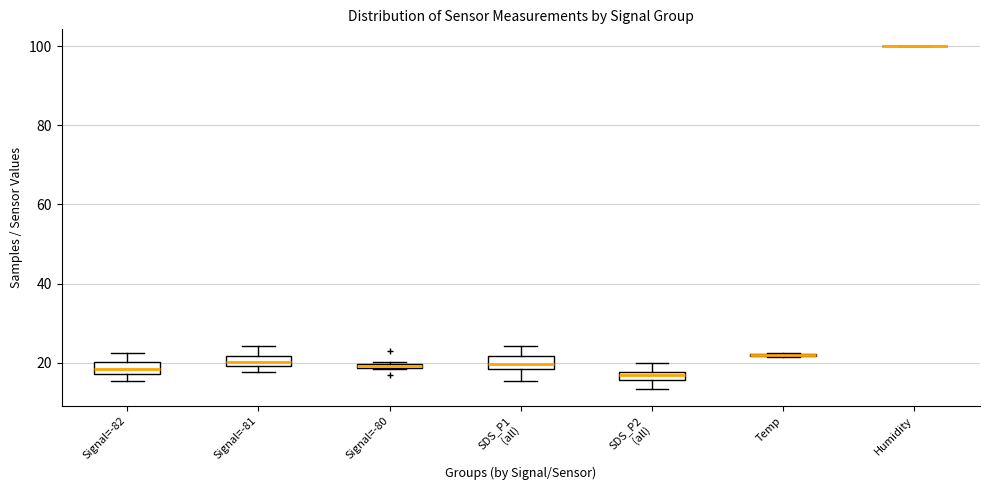

Where does the median line of the box for SDS_P1 (all) sit on the y-axis? The values are not printed on the chart, so give them approximately, as read against the axis.

20